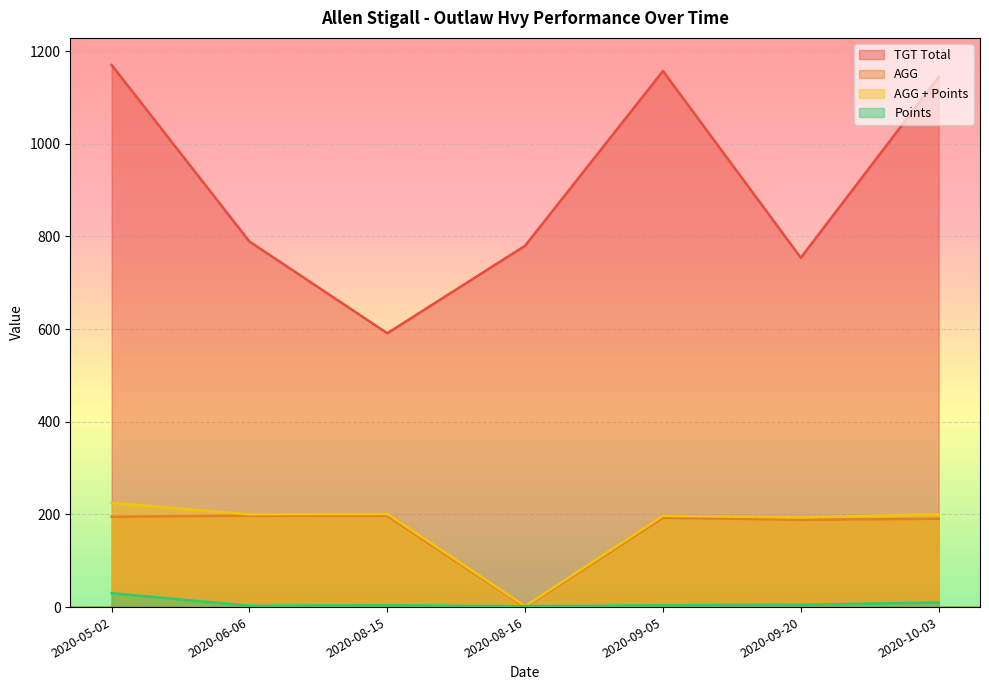

The Points series shows 2.8 at 2020-08-16. True or false?

False